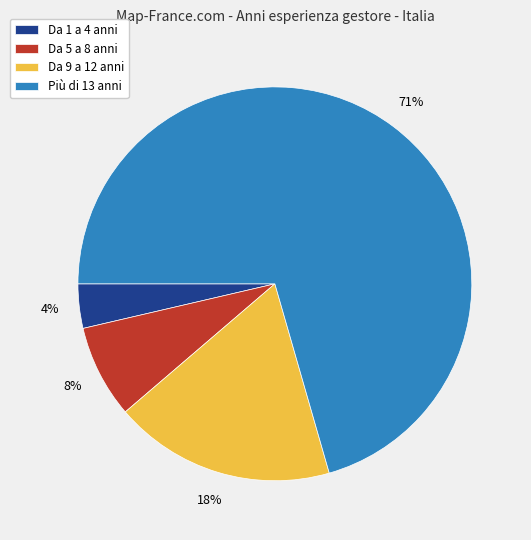

What is the majority slice?

Più di 13 anni